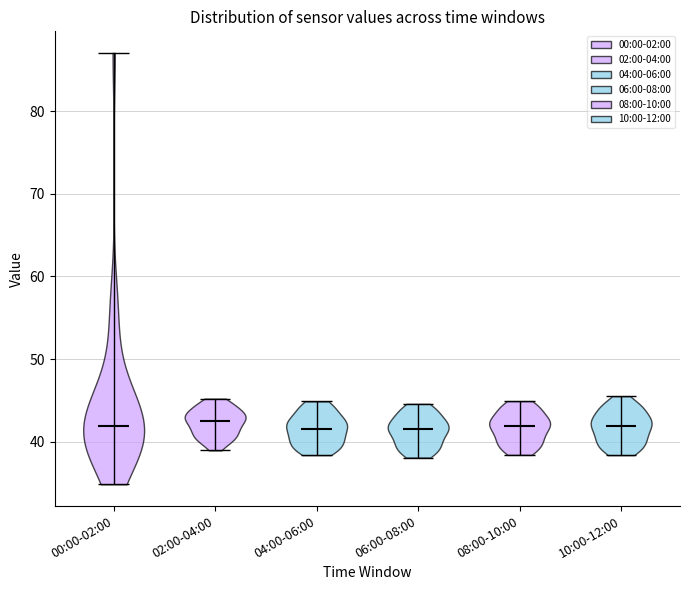

What is the highest point the violin for 08:00-10:00 reaches on the y-axis? The values are not printed on the chart, so give them approximately, as read against the axis.

45